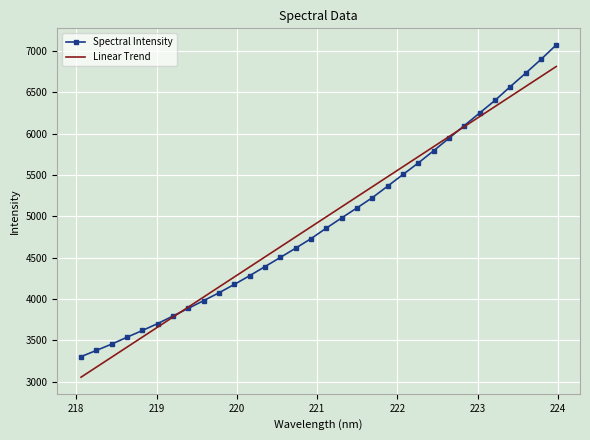

Which series has the widest spread of values?

Spectral Intensity